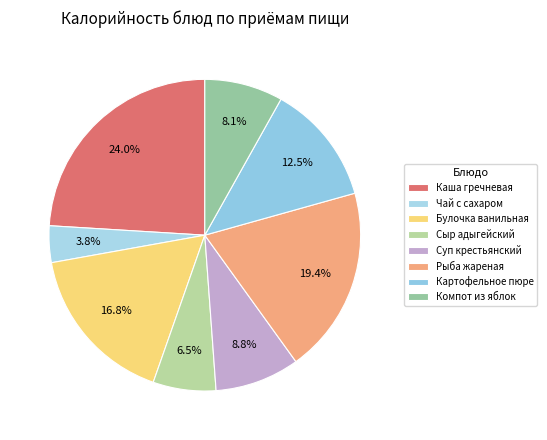

Is Картофельное пюре the majority of the pie?

No